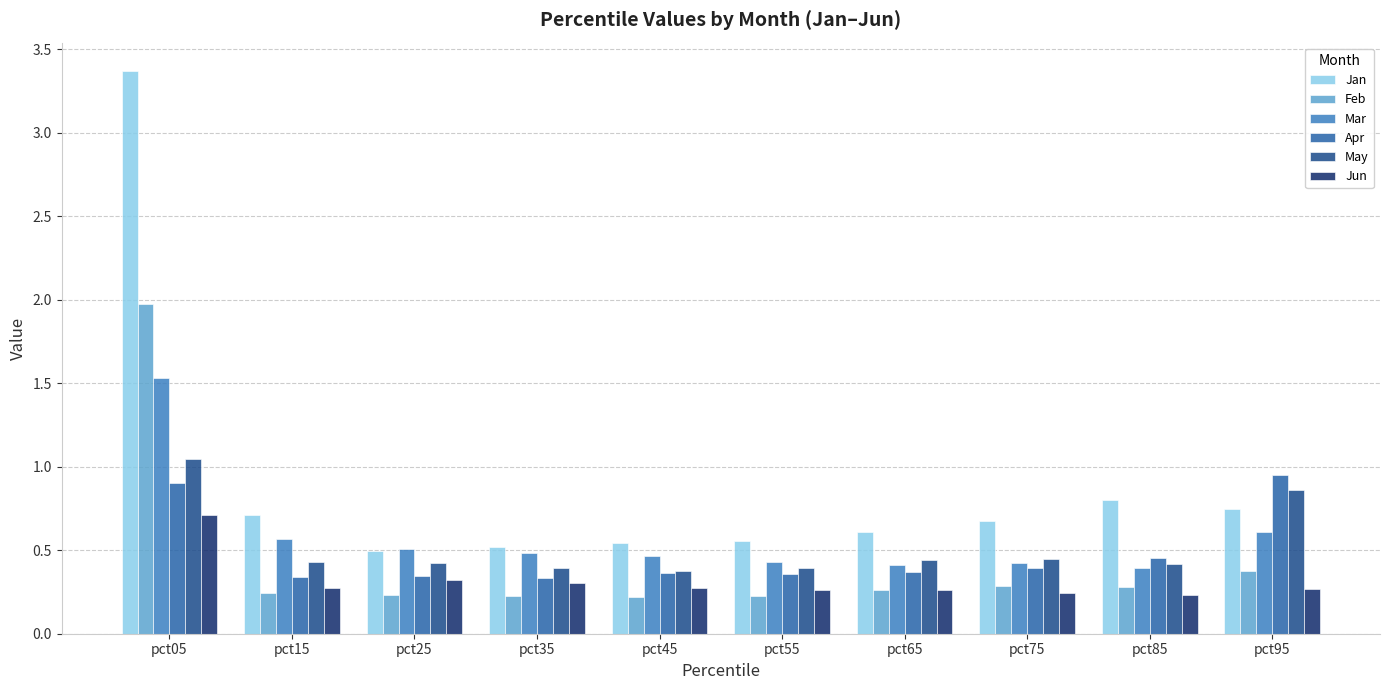

Which series has the widest spread of values?

Jan